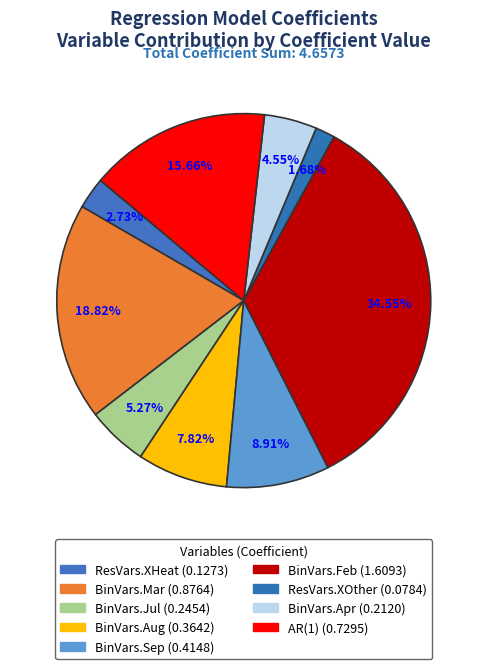

Does any single category account for the majority?

No